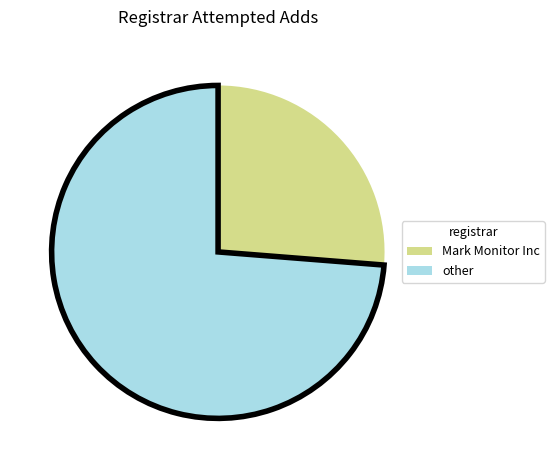

Combined, do Mark Monitor Inc and other account for over 50%?

Yes